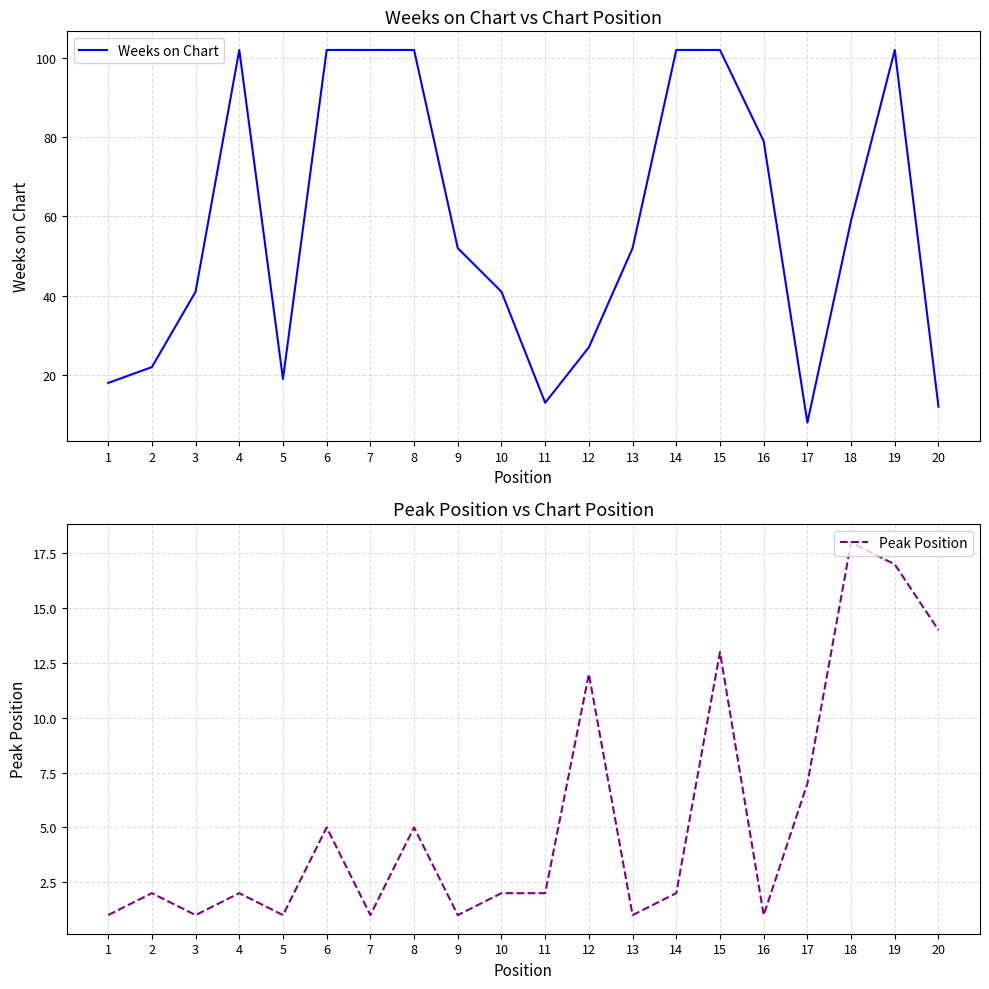

True or false: Weeks on Chart has more than 0 points higher than both neighbors.

True